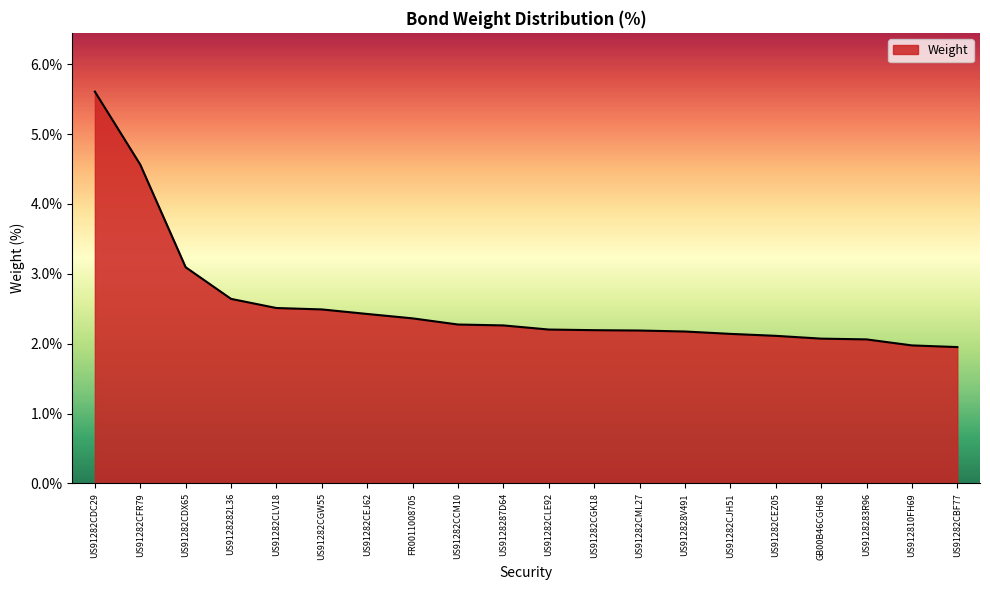

What position from the left is US91282CEZ05?

16